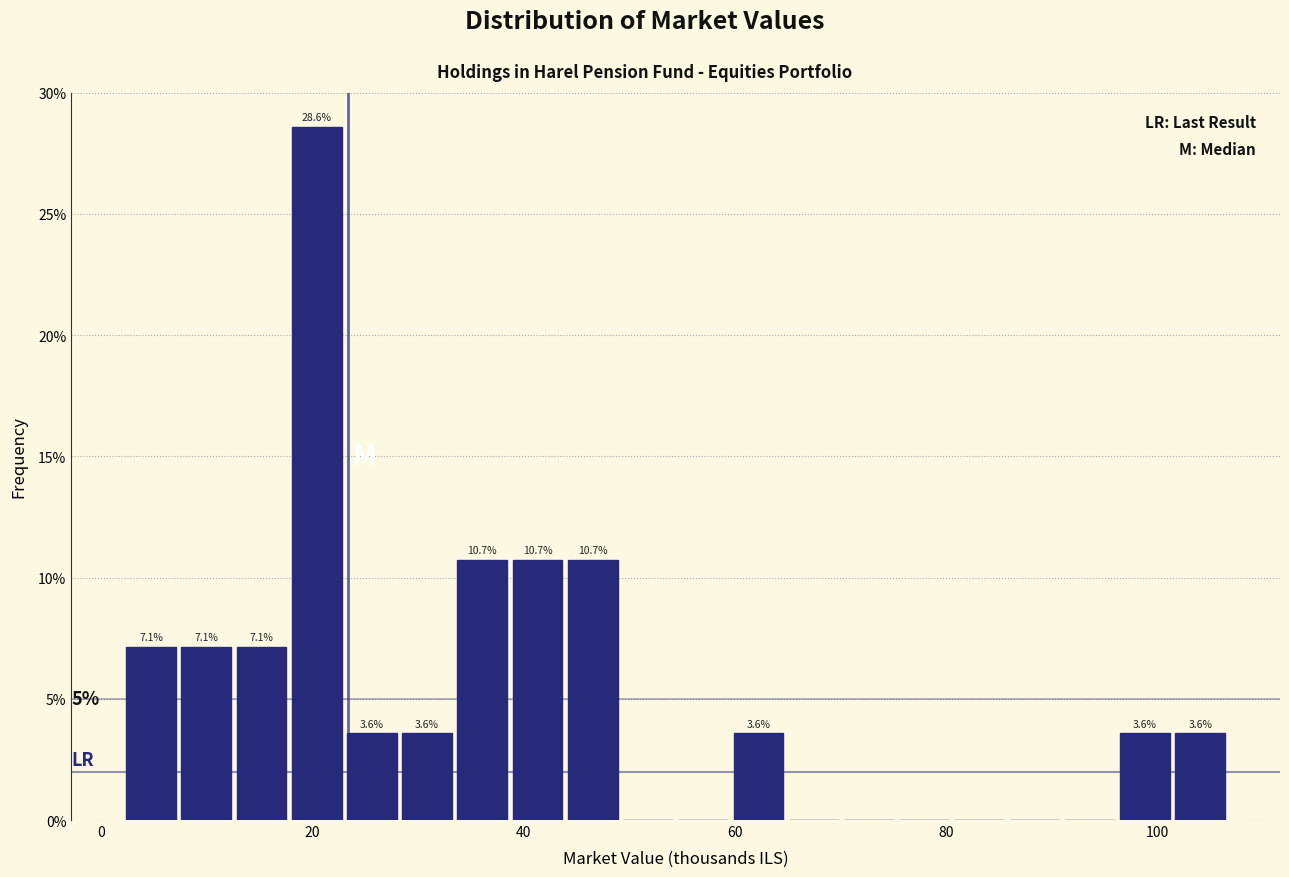

Read against the x-axis, roughly where is the centre of the tallest bar?

20